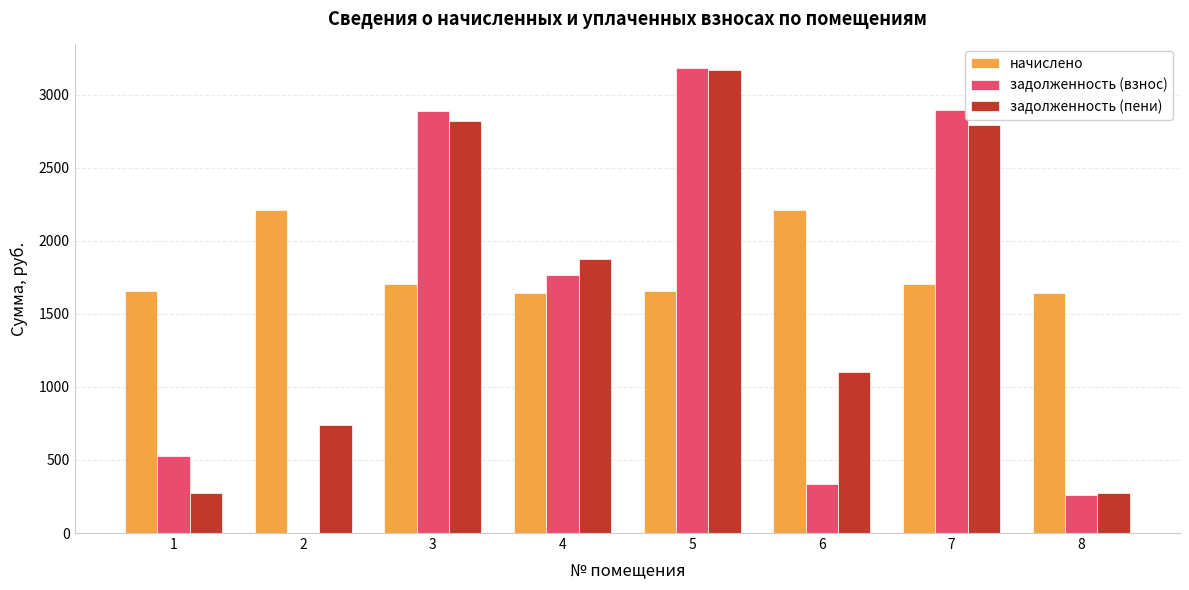

The value of начислено at 7 is 2380.7. True or false?

False